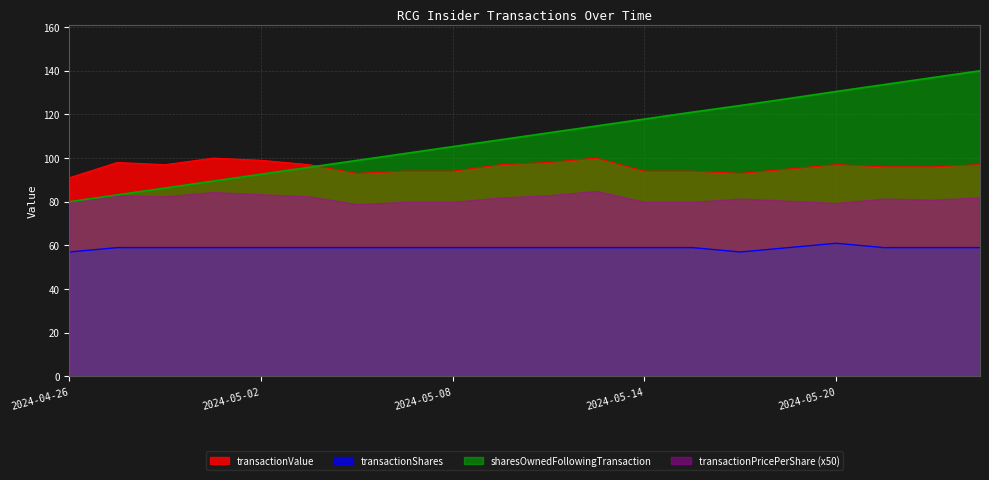

What is the spread (max minus min) of values at 2024-04-26?

34.0